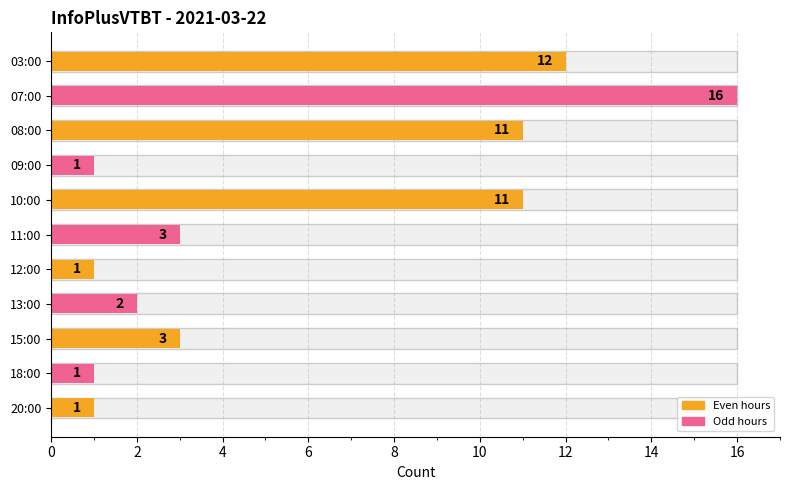

What is the difference between the second highest and minimum values?

11